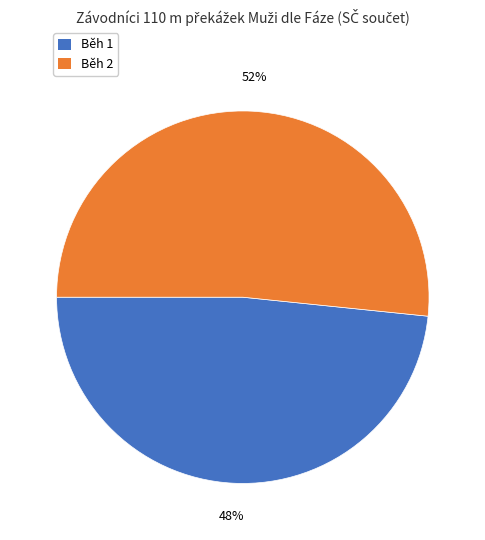

Is there a majority slice in this chart?

Yes